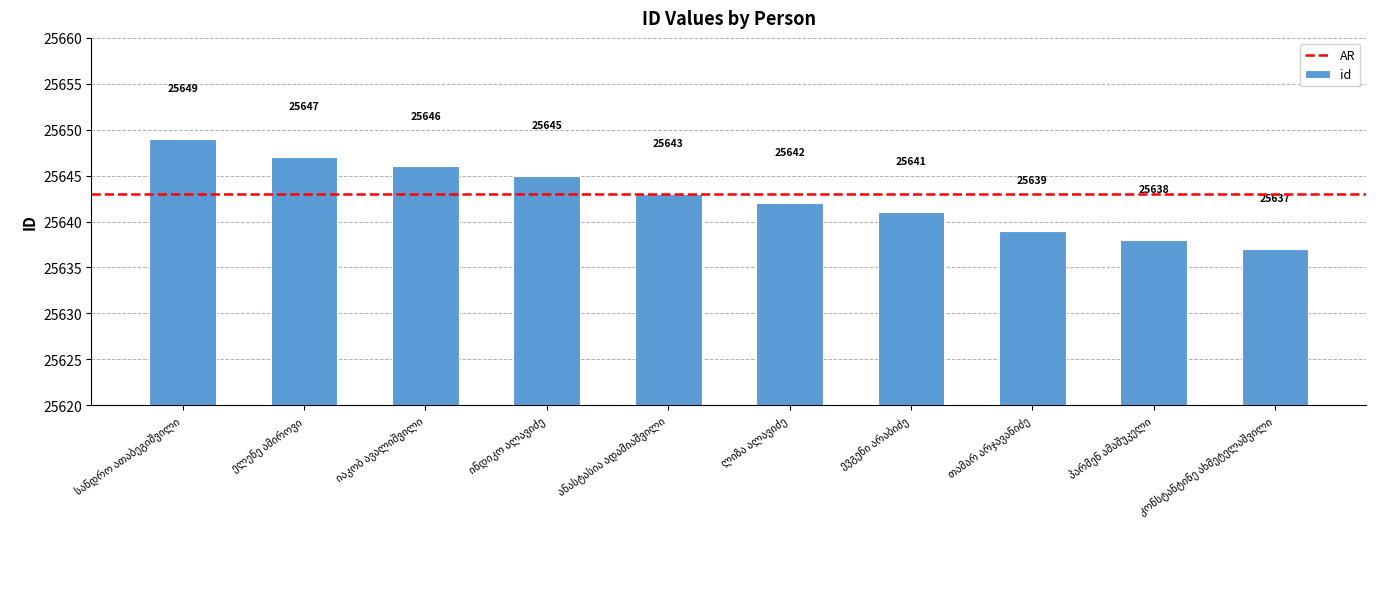

How many categories are shown in the chart?

10